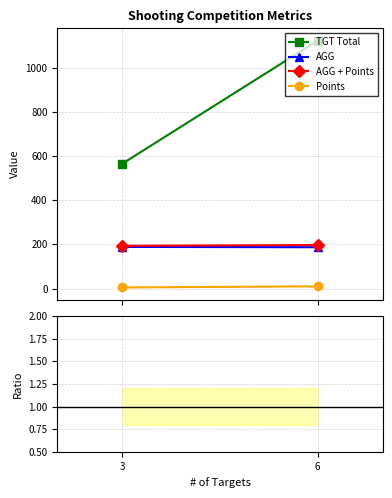

Is the value of AGG at 3 greater than the value of Points at 3?

Yes